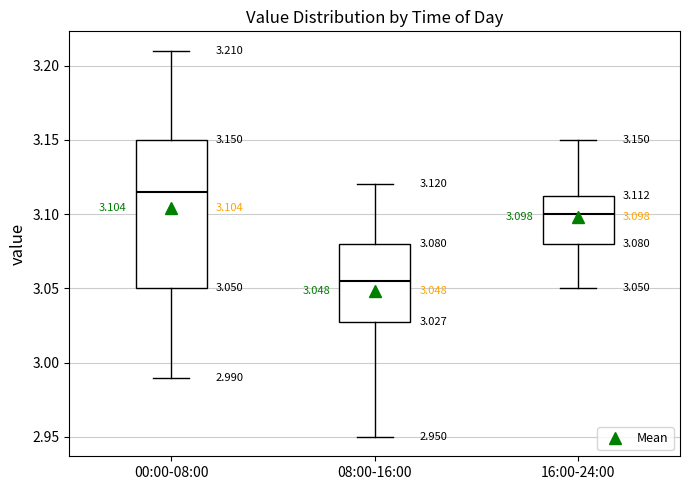

Comparing the boxes themselves (not the whiskers), which one is the tallest?

00:00-08:00